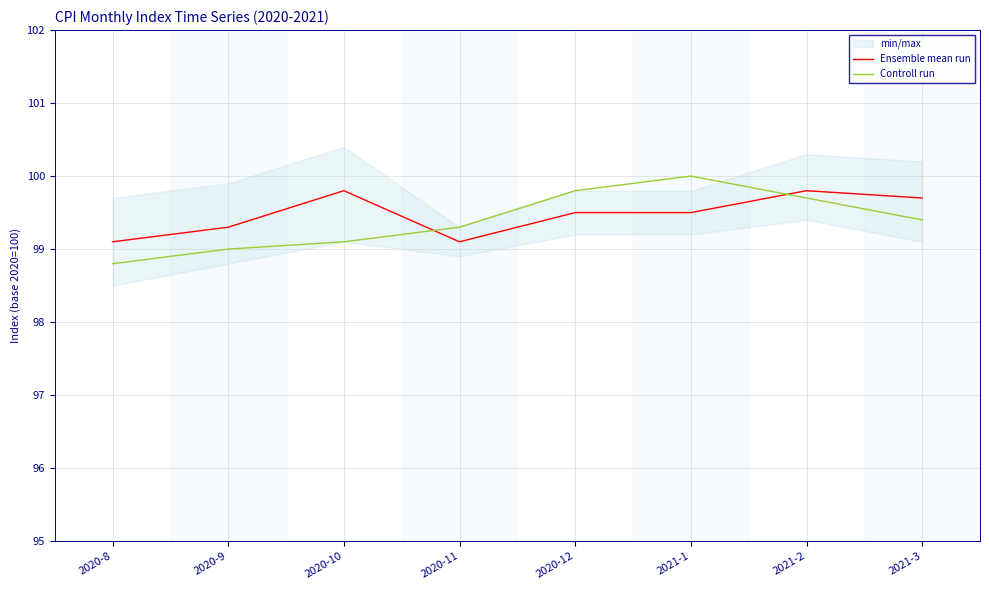

Where do Controll run and Ensemble mean run first cross each other?

2020-10 and 2020-11